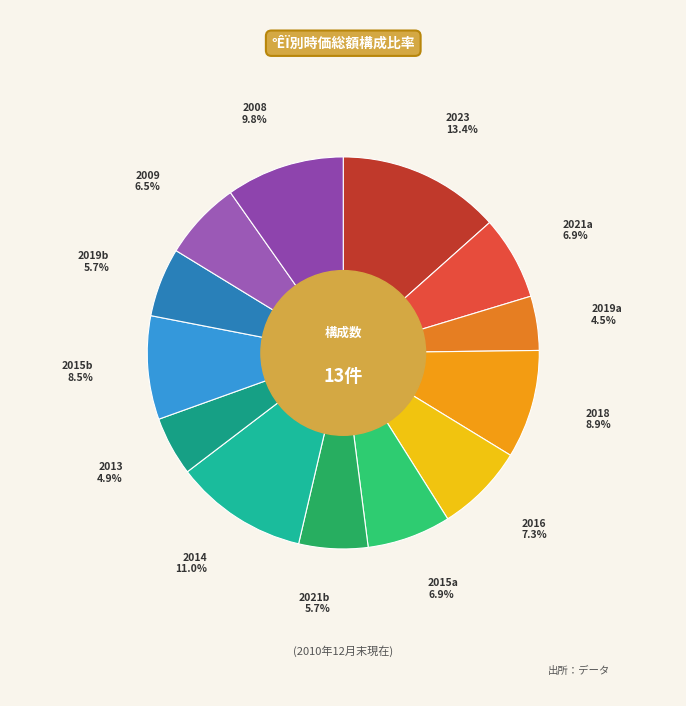

Is there any slice that represents more than half of the pie?

No